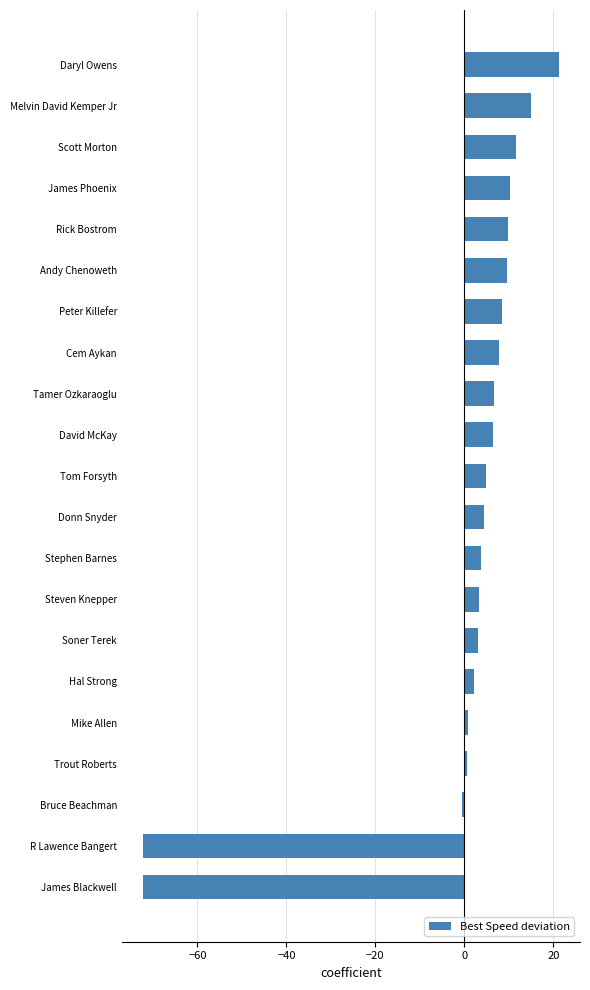

How many bars are there in total?

21